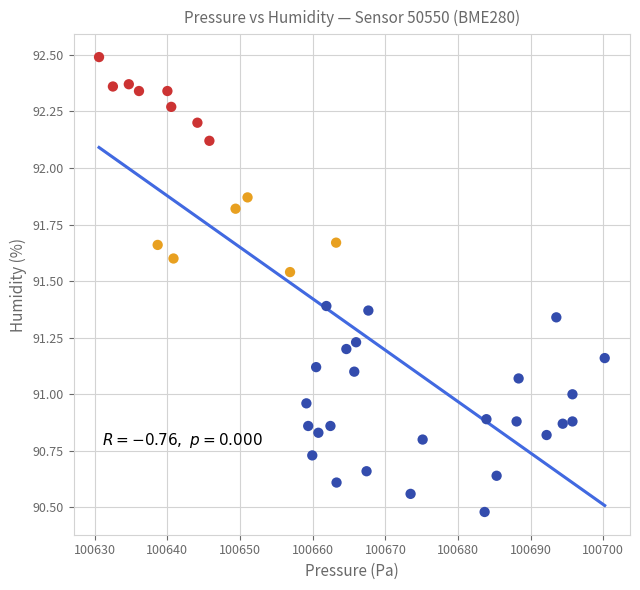

What is the range of Y values (max minus min)?

2.0